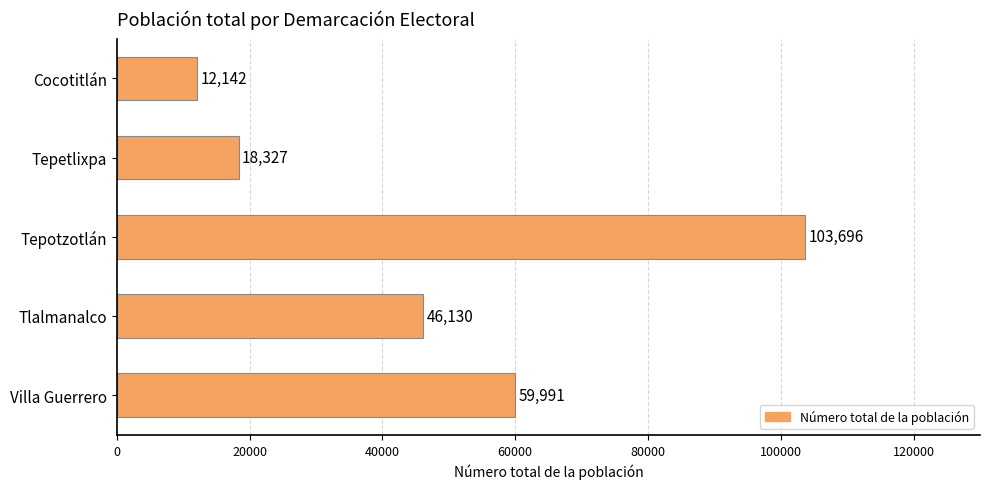

How many bars are there in total?

5